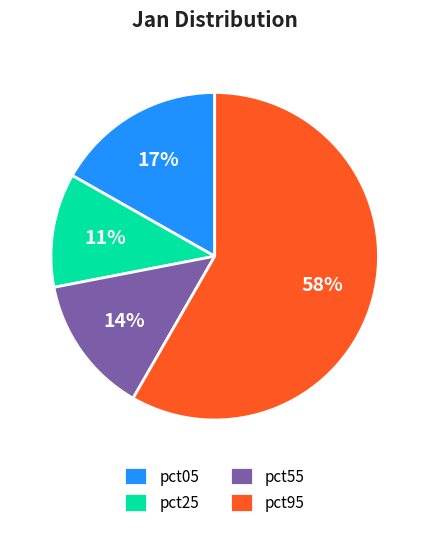

To the nearest percent, what percentage of the pie is pct55?

14%